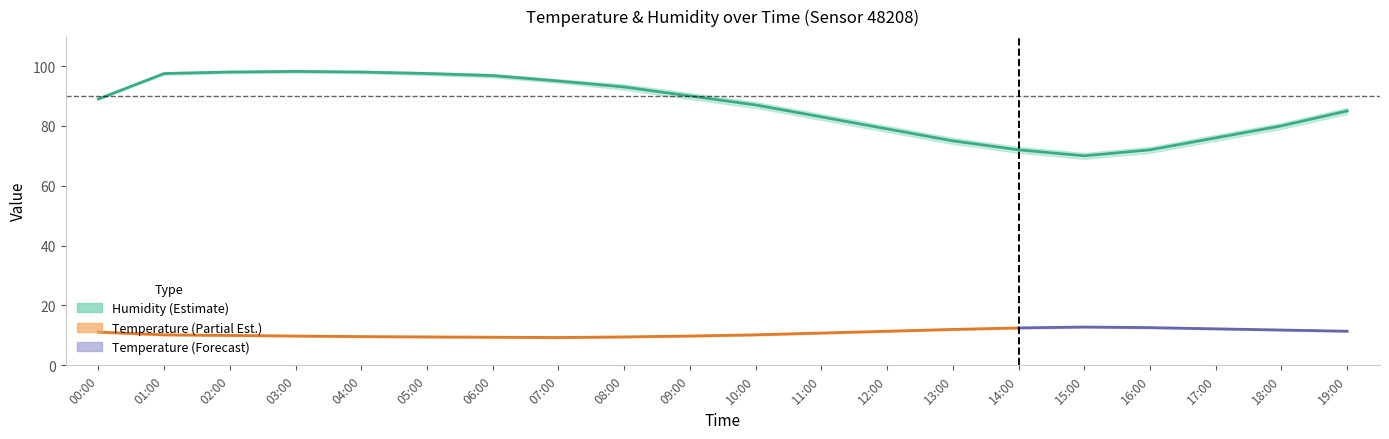

What is the label of the 11th point from the left?

10:00